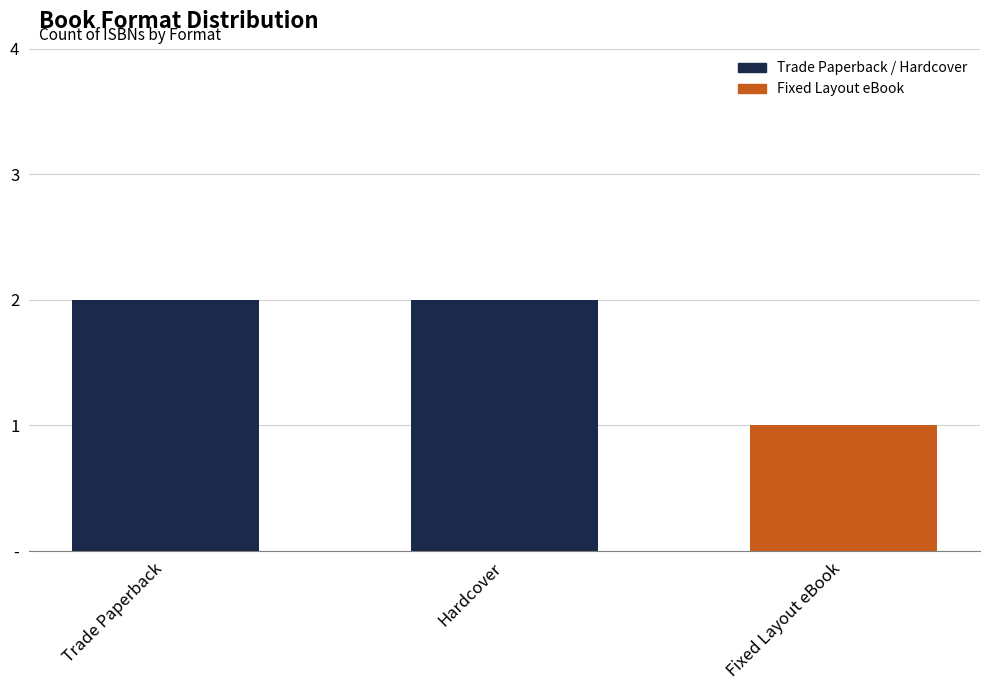

The value at Hardcover is 2. True or false?

False